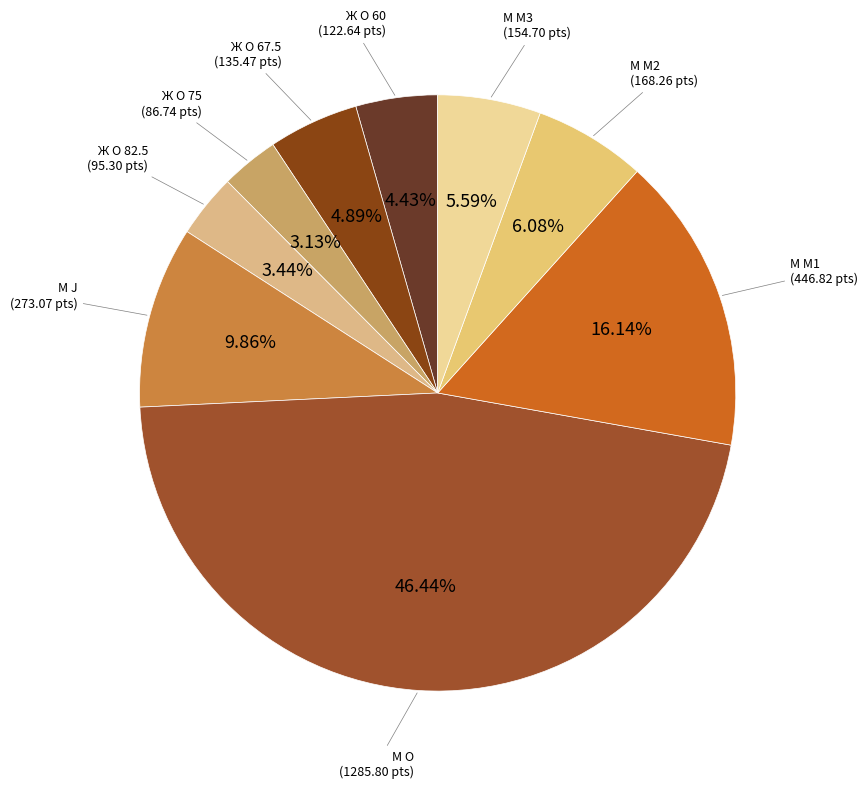

To the nearest percent, what is the average slice percentage?

11%